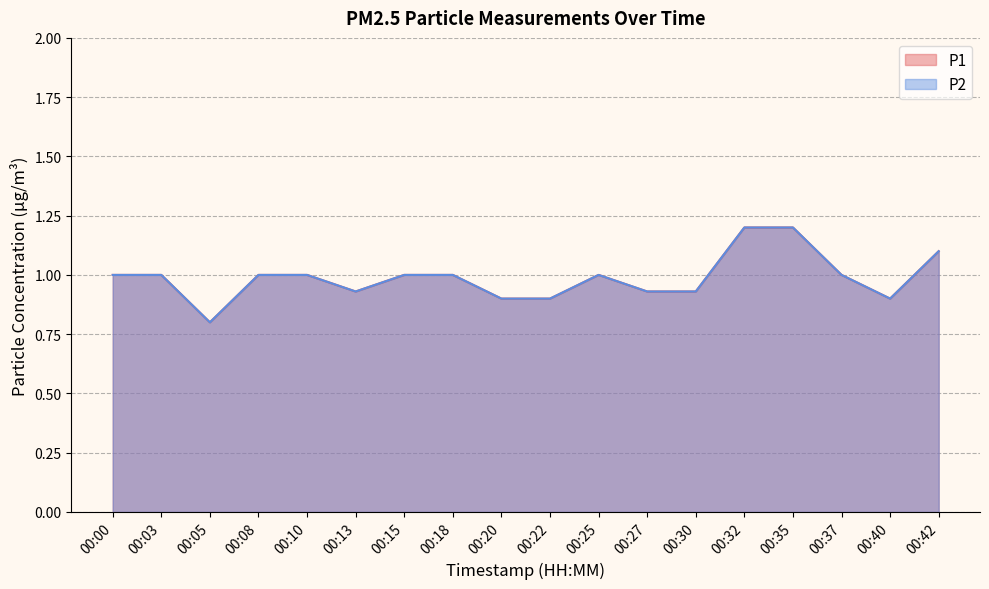

What is the sum of the P2 values at 00:05 and 00:27?

1.7